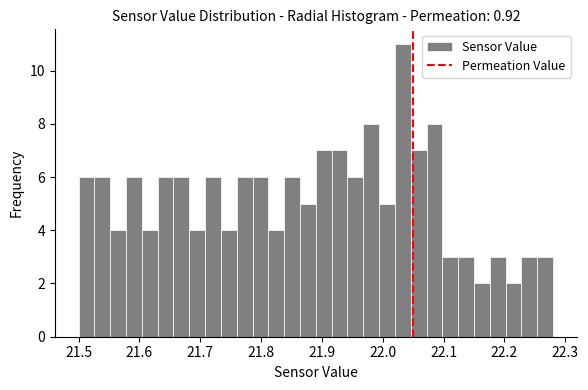

Read against the x-axis, roughly where is the centre of the tallest bar?

22.03